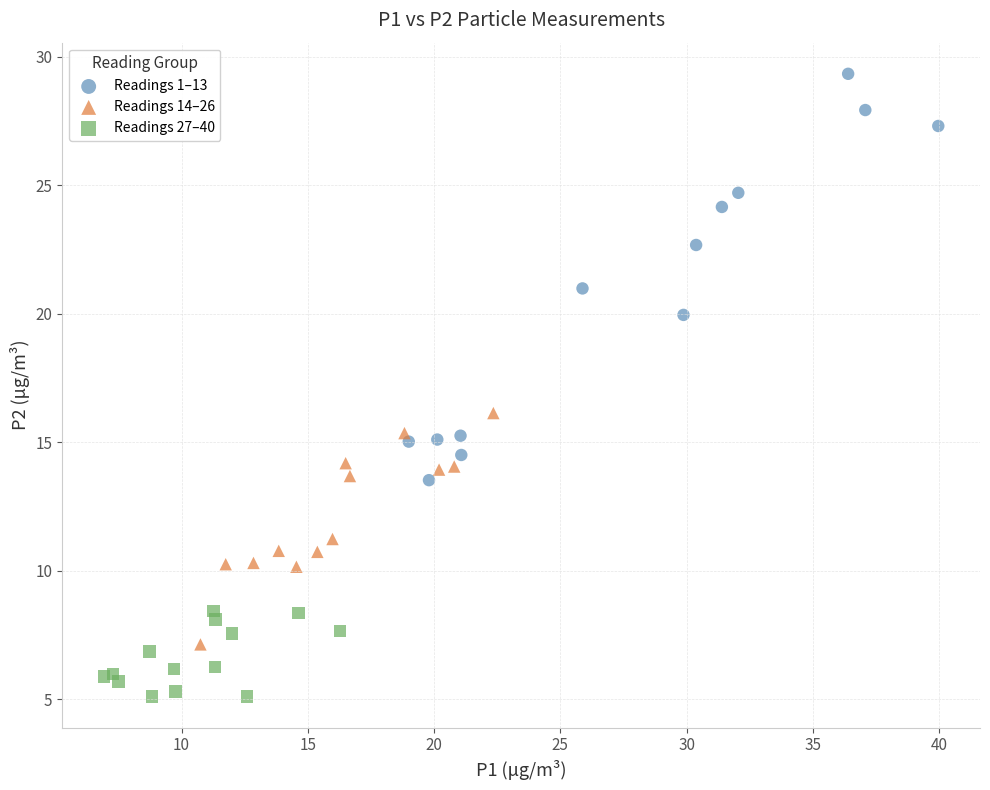

Which series contains the lowest Y value?

Readings 27–40